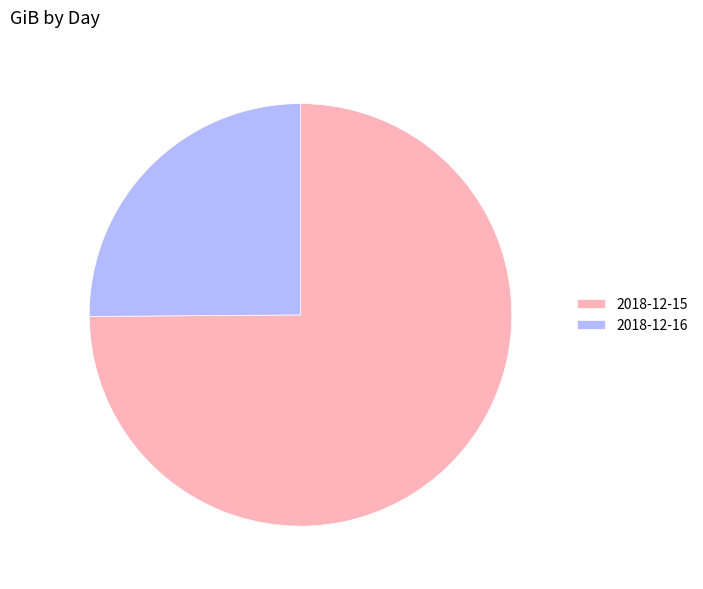

Is there any slice that represents more than half of the pie?

Yes